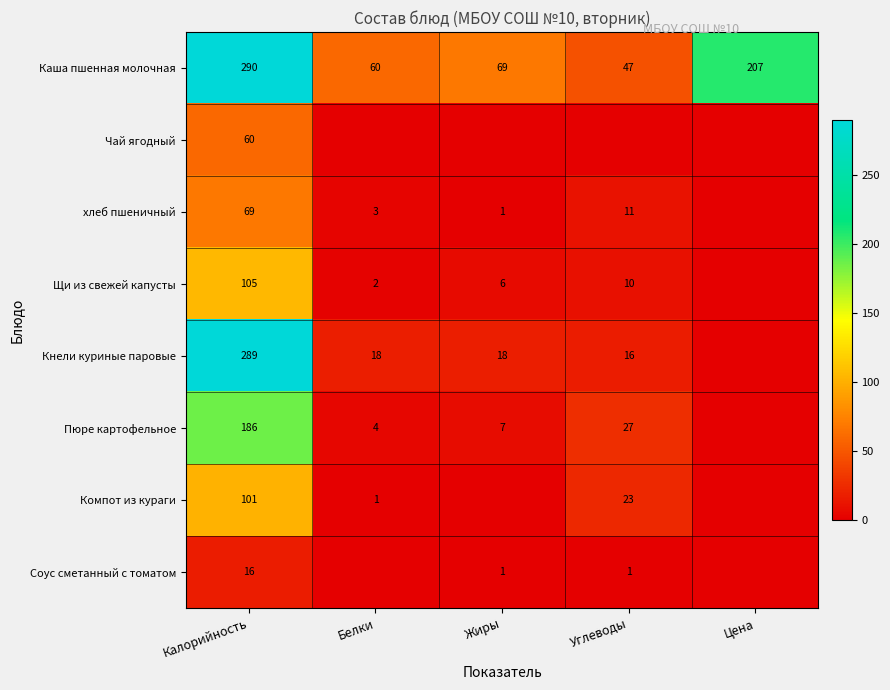

Is the value of Соус сметанный с томатом at Калорийность greater than the value of Щи из свежей капусты at Калорийность?

No